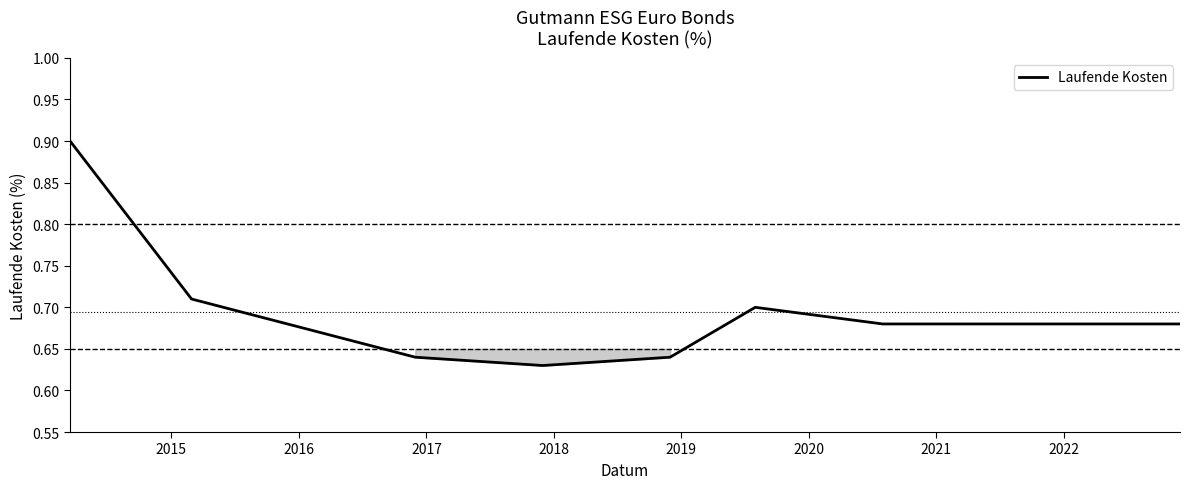

What is the sum of all values?

6.9